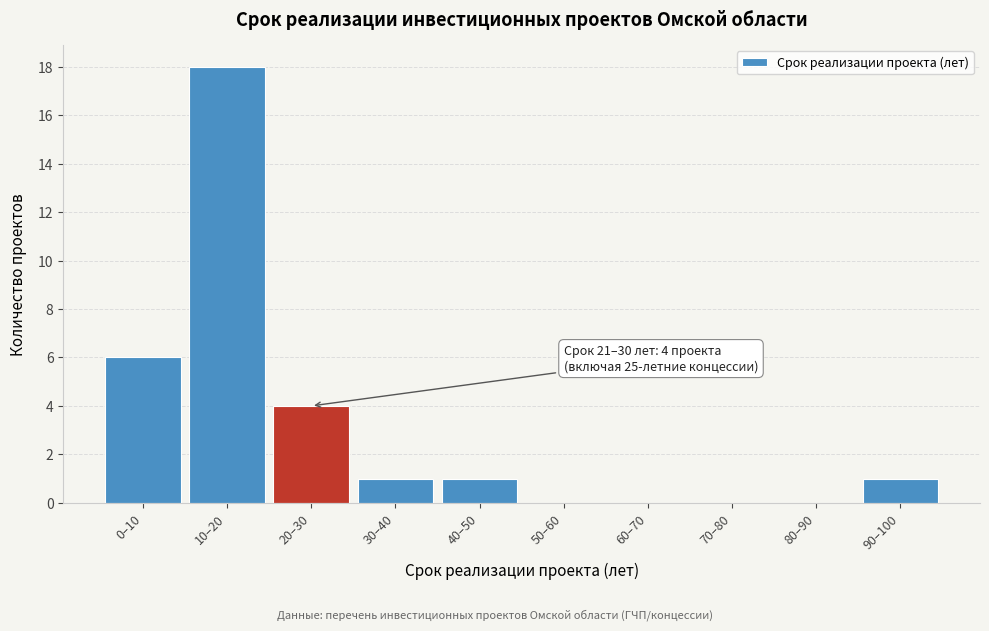

Reading right to left, transcribe all the data shown in this chart.

90–100=1	80–90=0	70–80=0	60–70=0	50–60=0	40–50=1	30–40=1	20–30=4	10–20=18	0–10=6